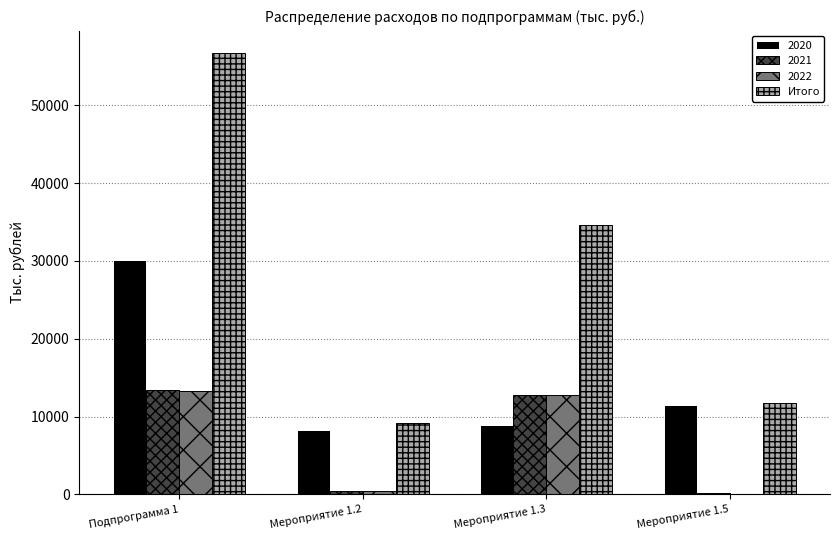

How many groups of bars are there?

4